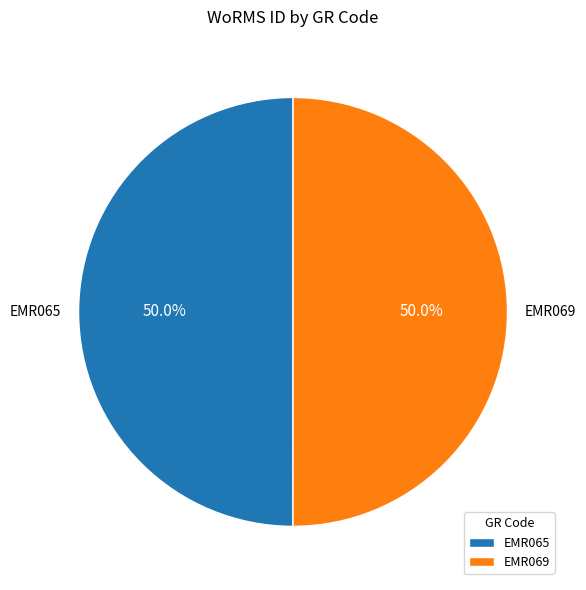

Approximately how many times larger is the value at EMR069 compared to EMR065?

1.0